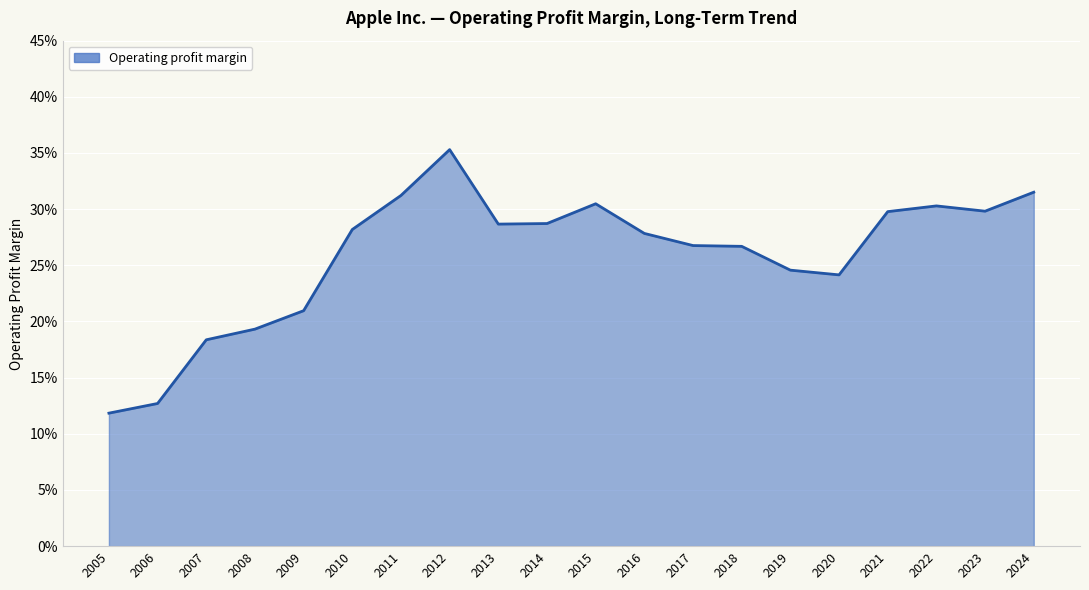

The chart shows a value of 29.8 at 2021. True or false?

True